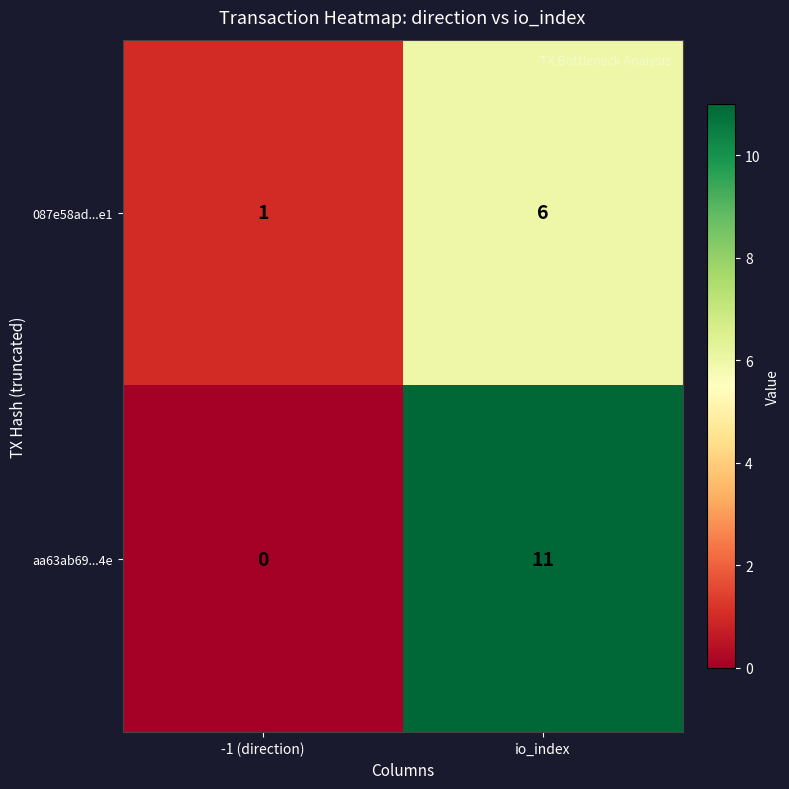

Rank the series at io_index from lowest to highest value.

087e58ad...e1, aa63ab69...4e